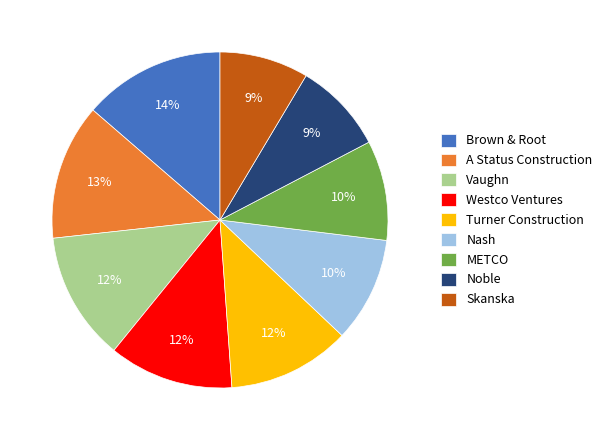

To the nearest percent, what percentage of the pie is METCO?

10%